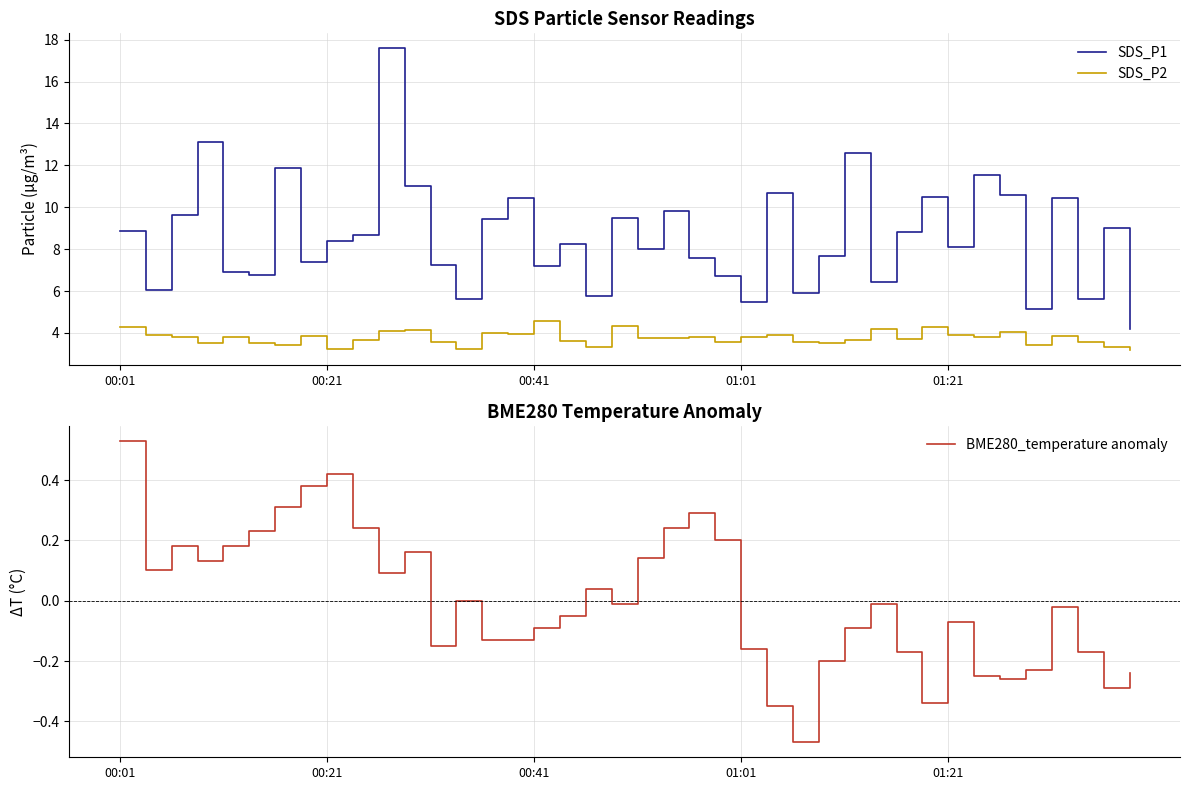

Is it true that SDS_P1 equals 1.7 at 5?

False